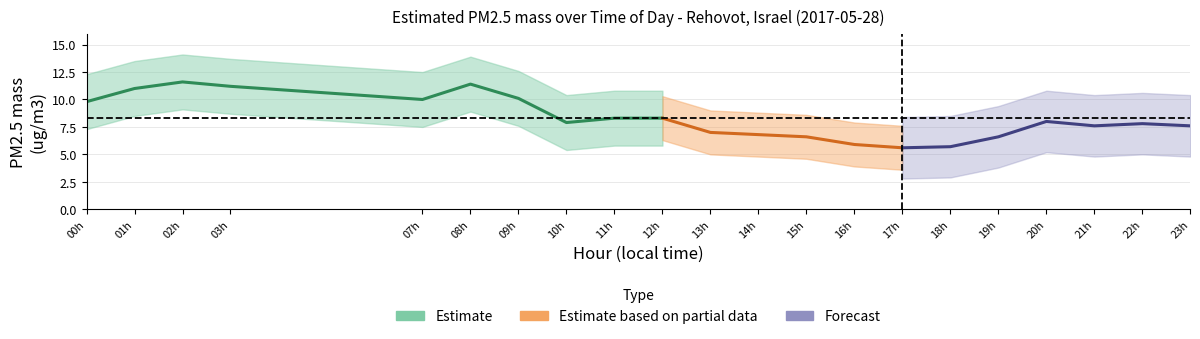

How many values exceed 7?

14